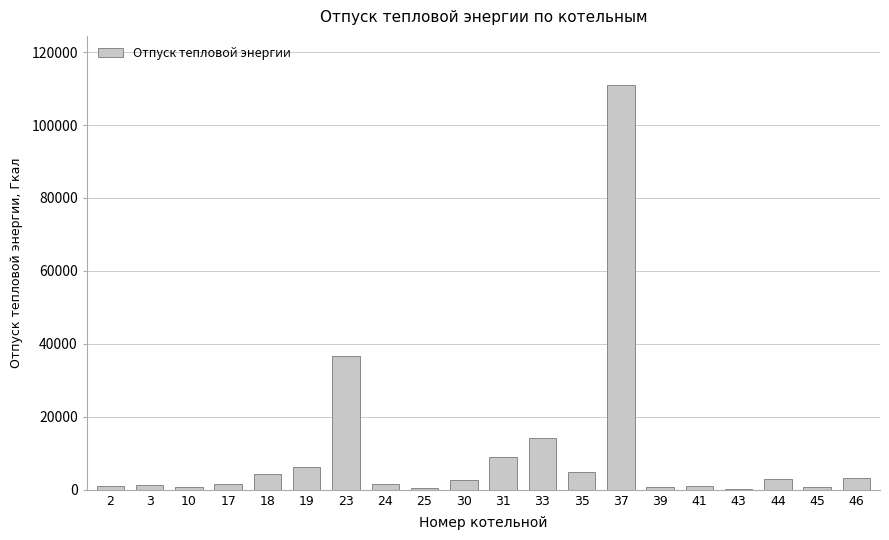

Which label corresponds to the largest value in the chart?

37